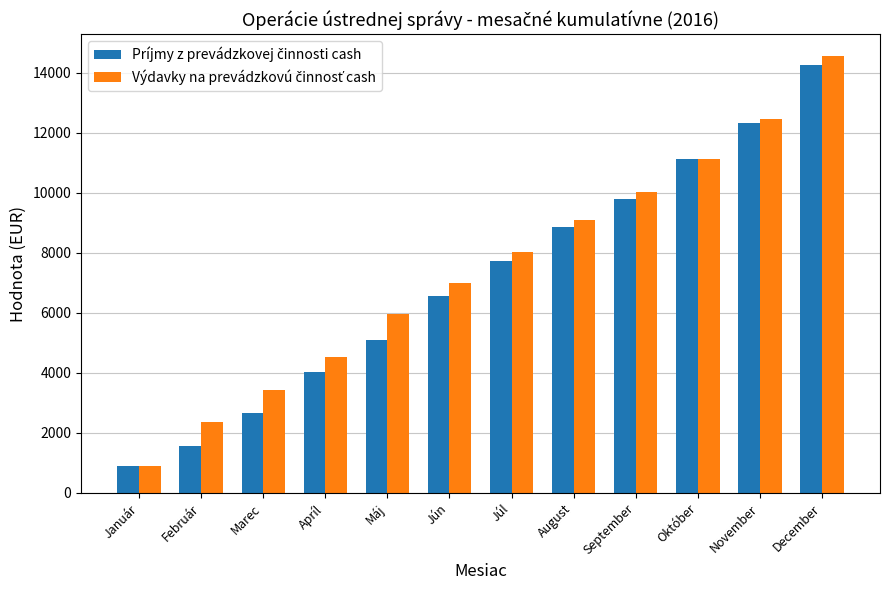

At which category is the sum across all series the highest?

December